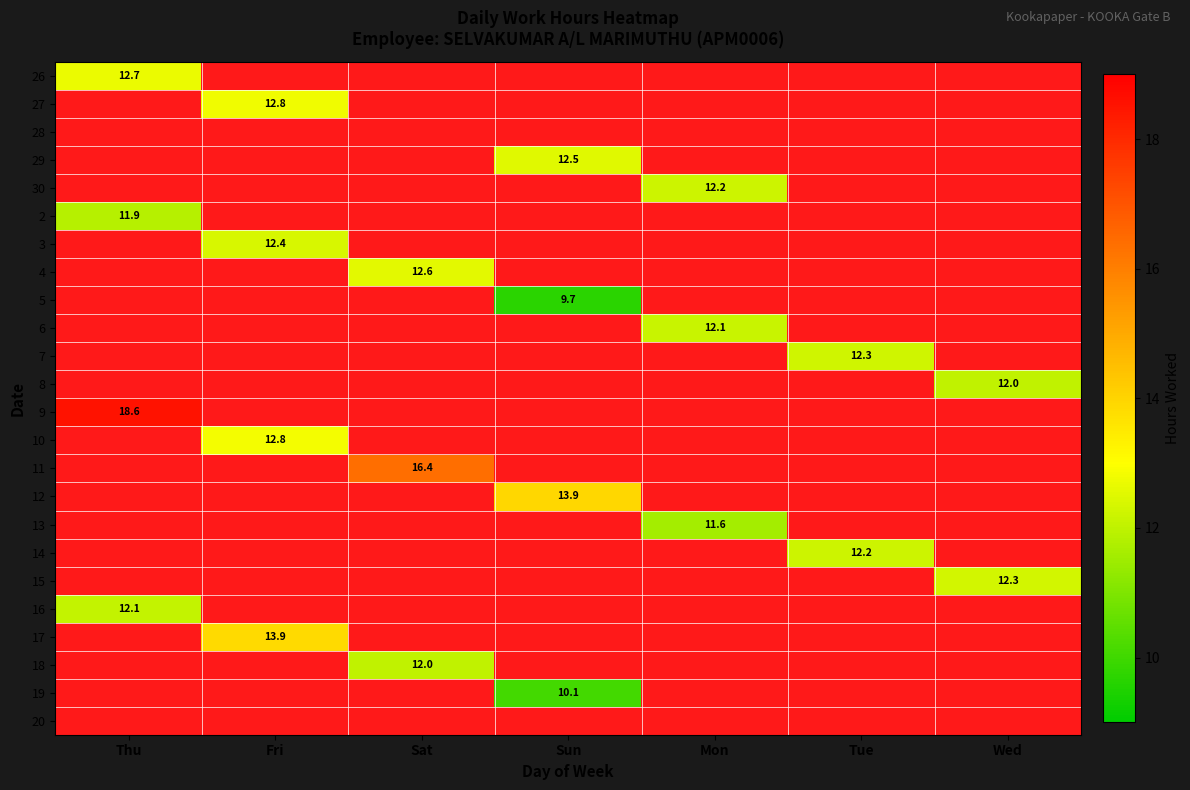

How many values in 15 are above zero?

1